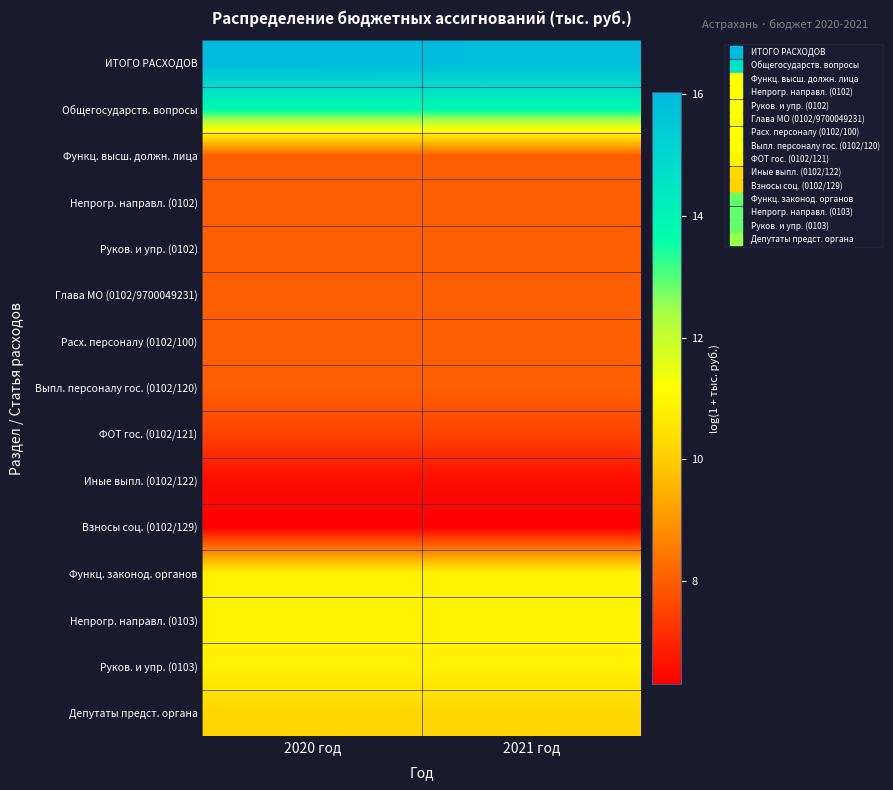

What is the difference between the highest and lowest values at 2021 год?

9.6